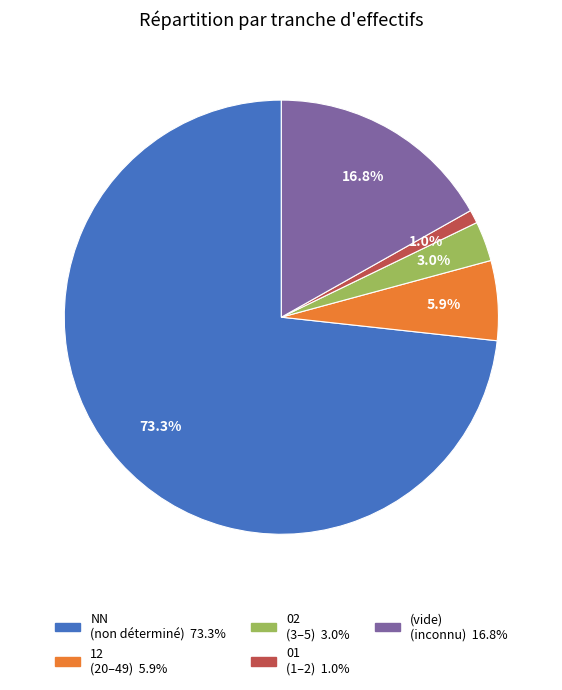

How many segments does this pie chart have?

5